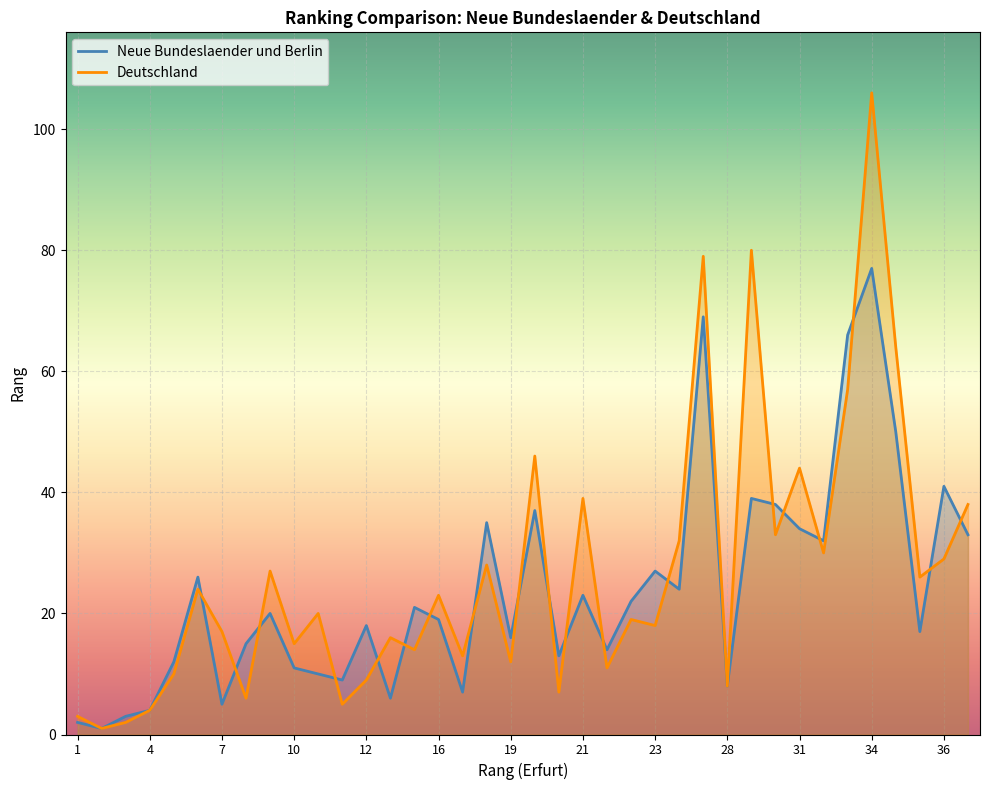

How many data points in Neue Bundeslaender und Berlin are less than 20?

19